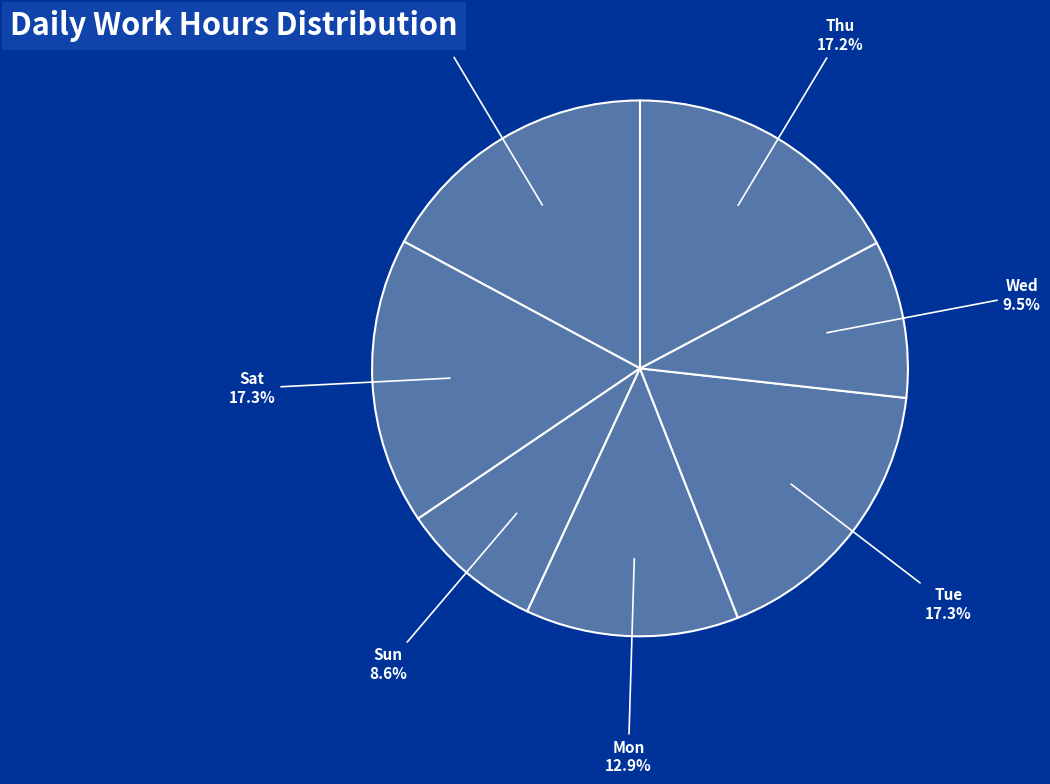

How many slices are in this pie chart?

7